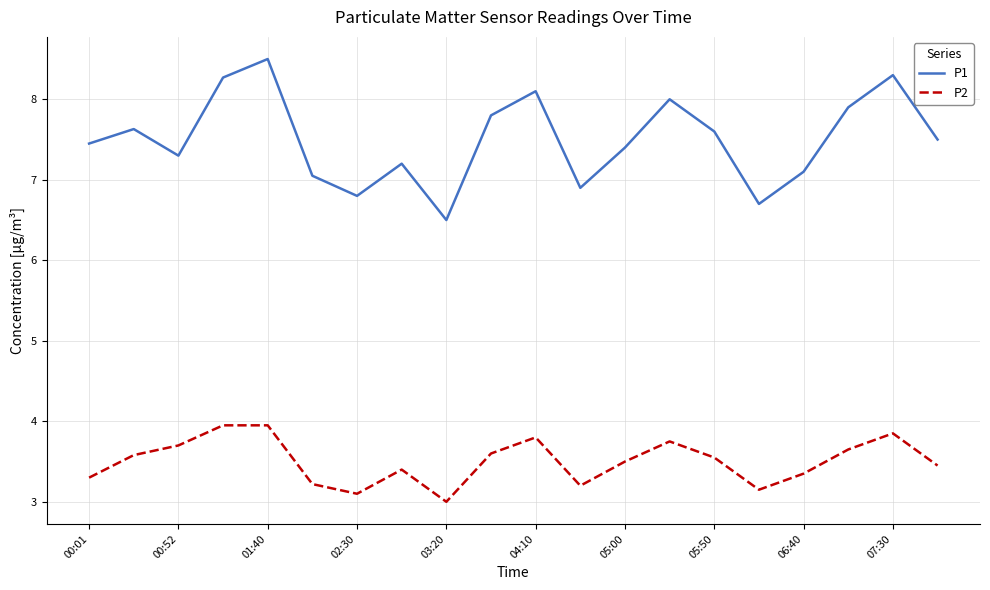

Count the number of categories in the chart.

20